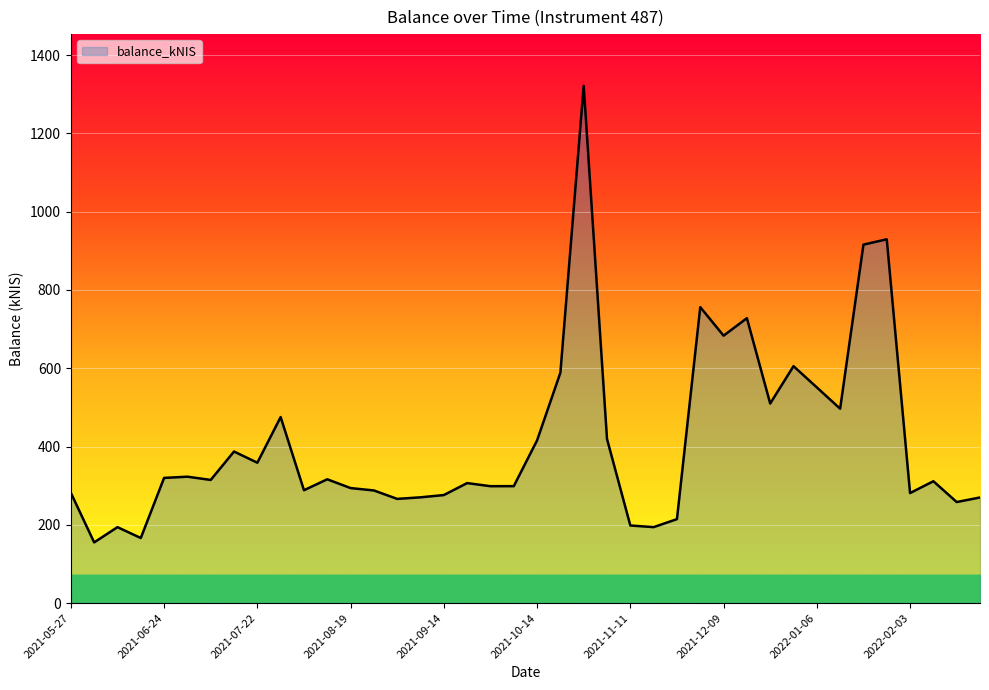

Count the number of values greater than 314.

20